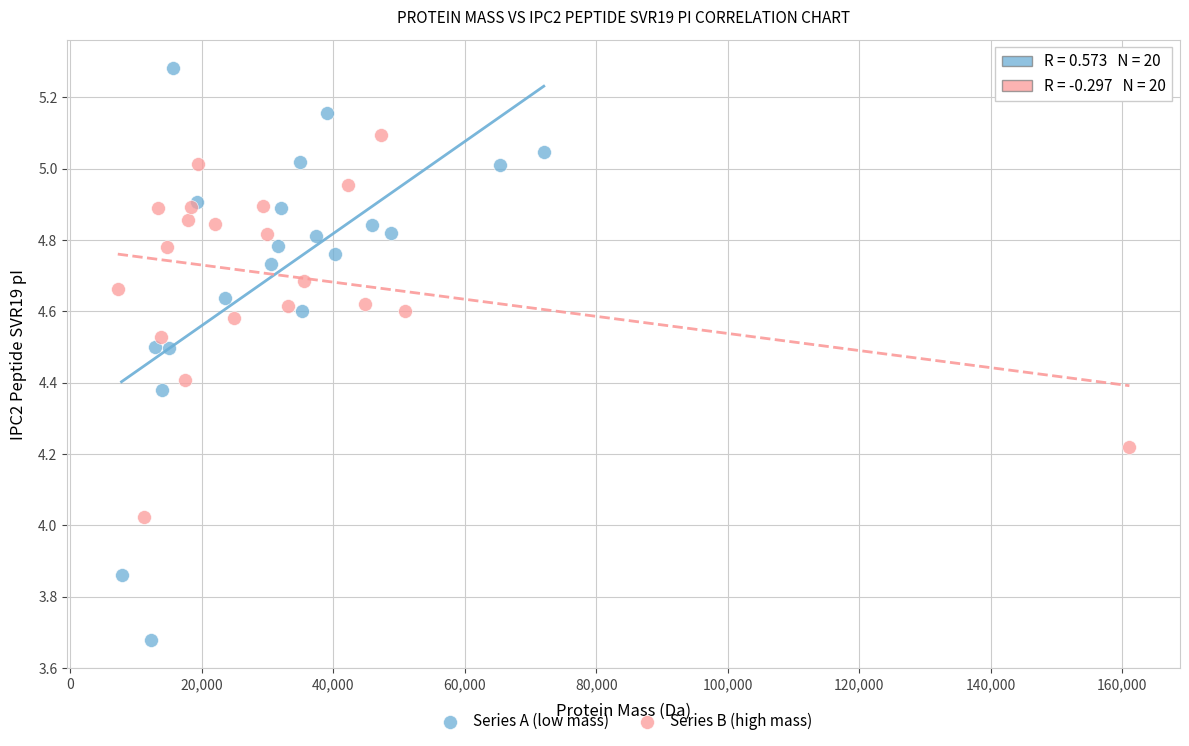

What are all the series names shown in the legend?

Series A (low mass), Series B (high mass)